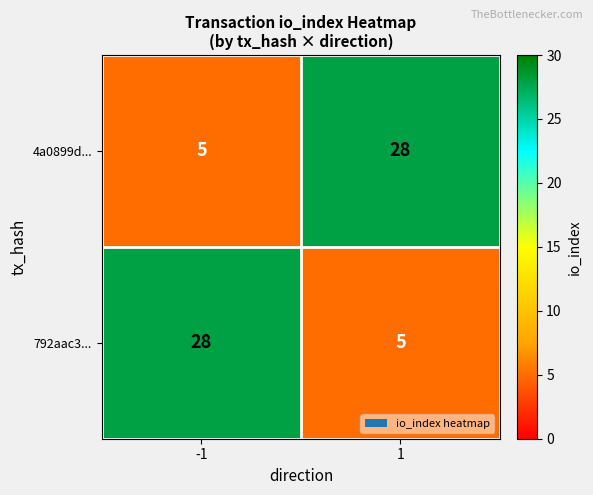

At how many categories does at least one series exceed 13?

2